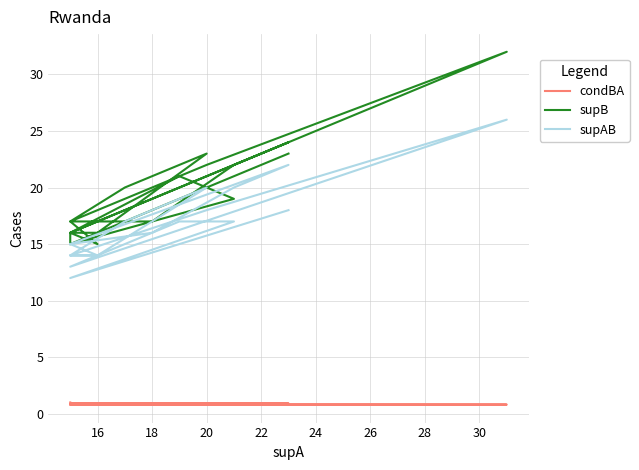

Is the value of supB at 16 greater than the value of condBA at 17?

Yes